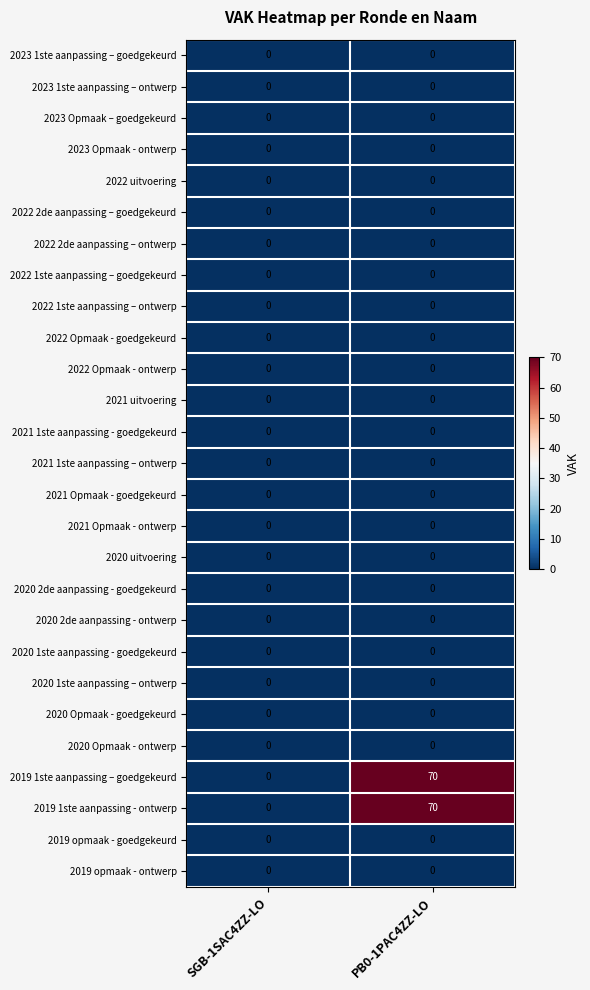

At how many categories does at least one series exceed 19?

1